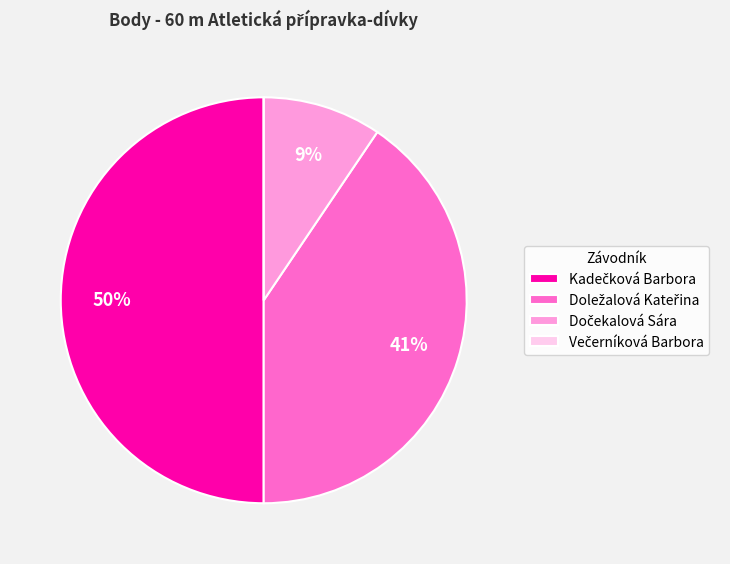

To the nearest percent, what is the difference between the largest and smallest slice percentages?

50%